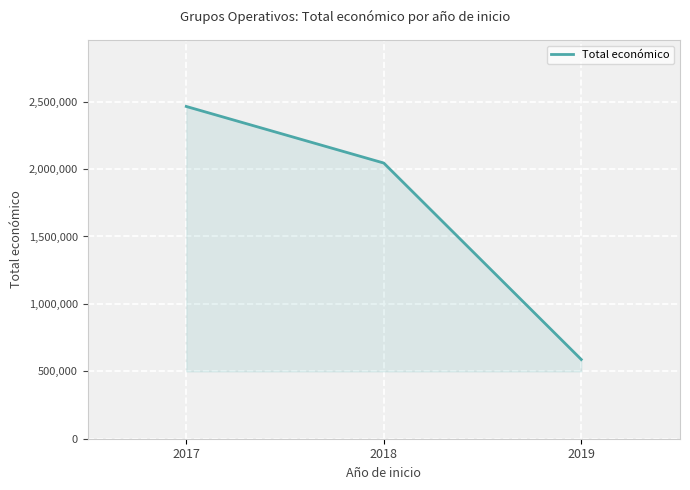

How many values are between 587734 and 2464572?

3